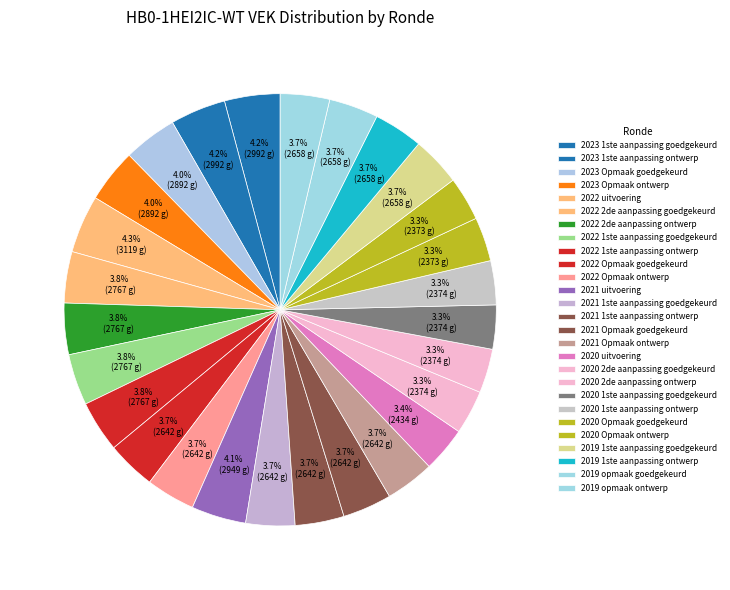

The 2022 2de aanpassing ontwerp slice represents 4% of the pie. True or false?

True